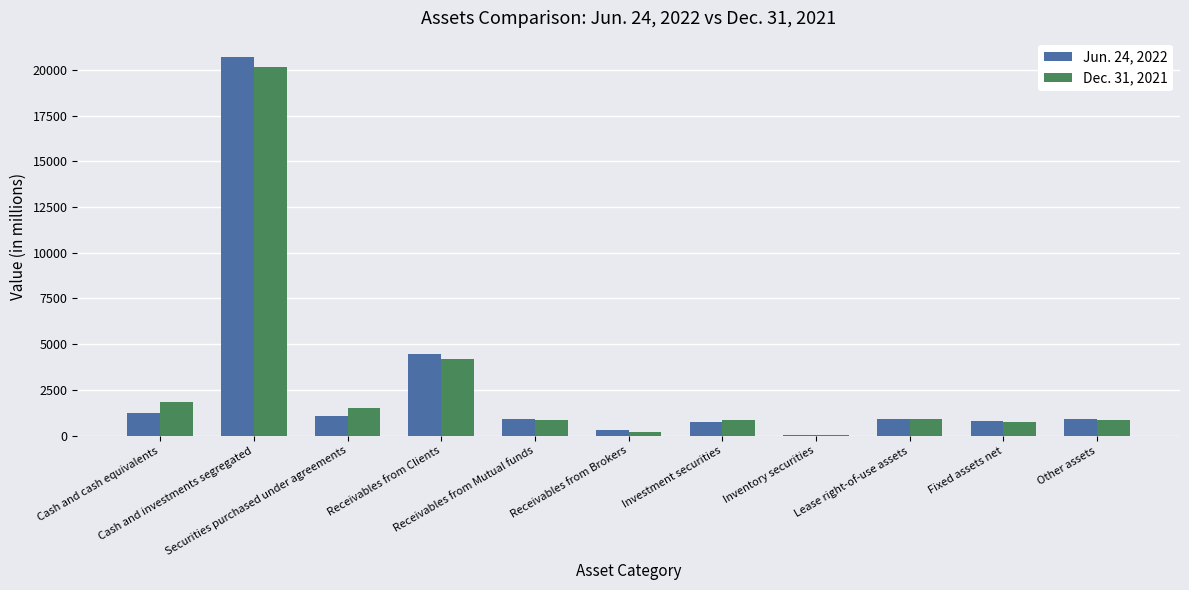

What are all the series names shown in the legend?

Jun. 24, 2022, Dec. 31, 2021